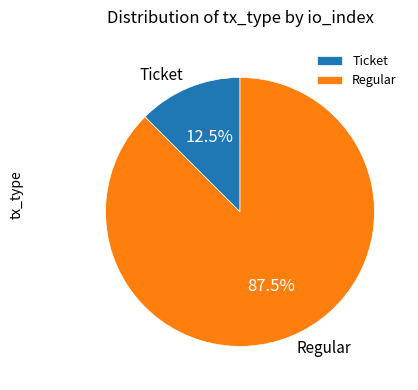

Does Regular account for over 50% of the chart?

Yes